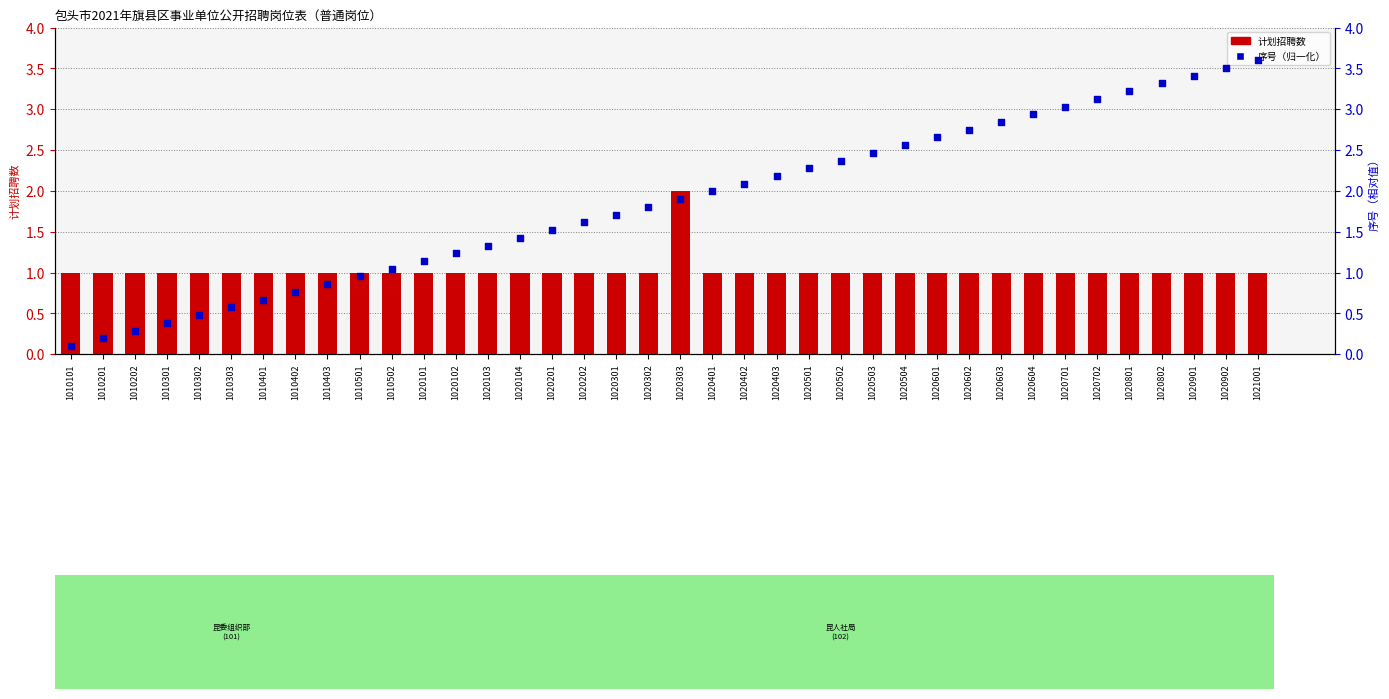

What is the total value across all series at 1020701?

4.0